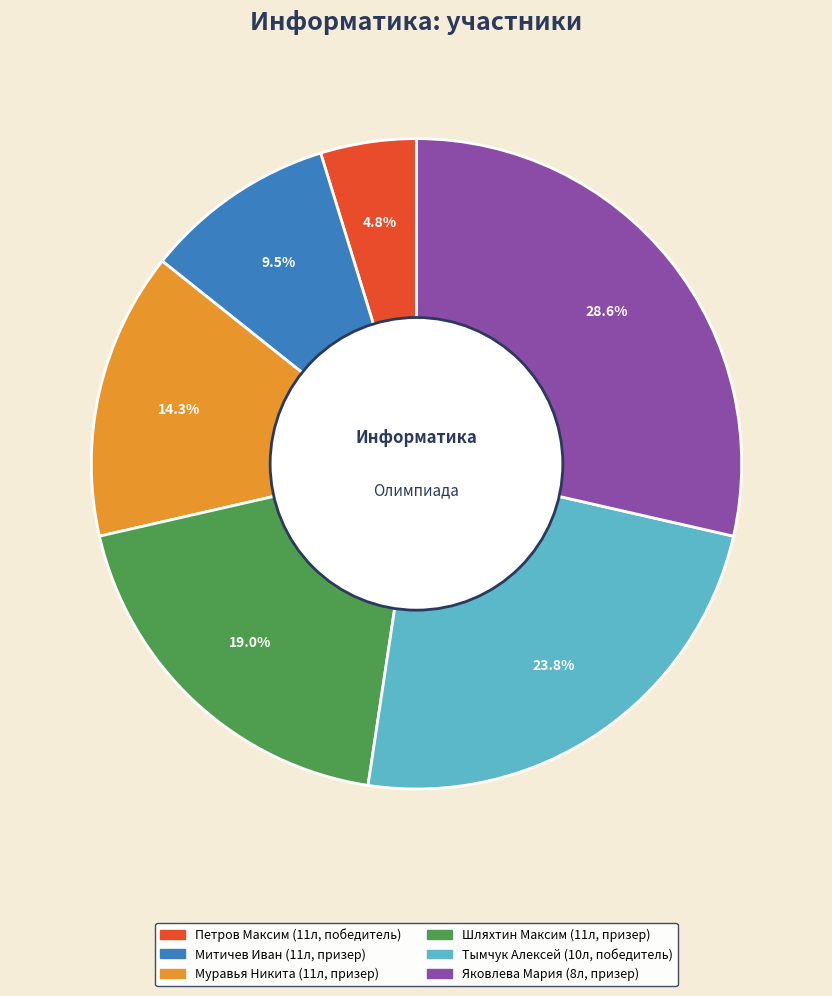

Does Муравья Никита (11л, призер) account for over 50% of the chart?

No